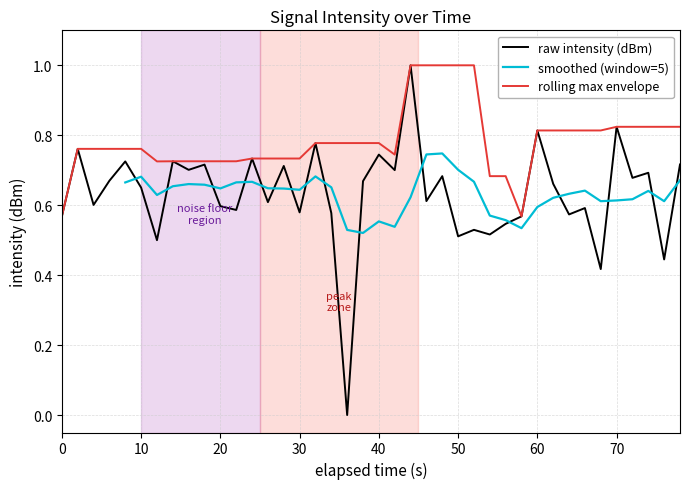

What is the greatest value displayed?

1.0